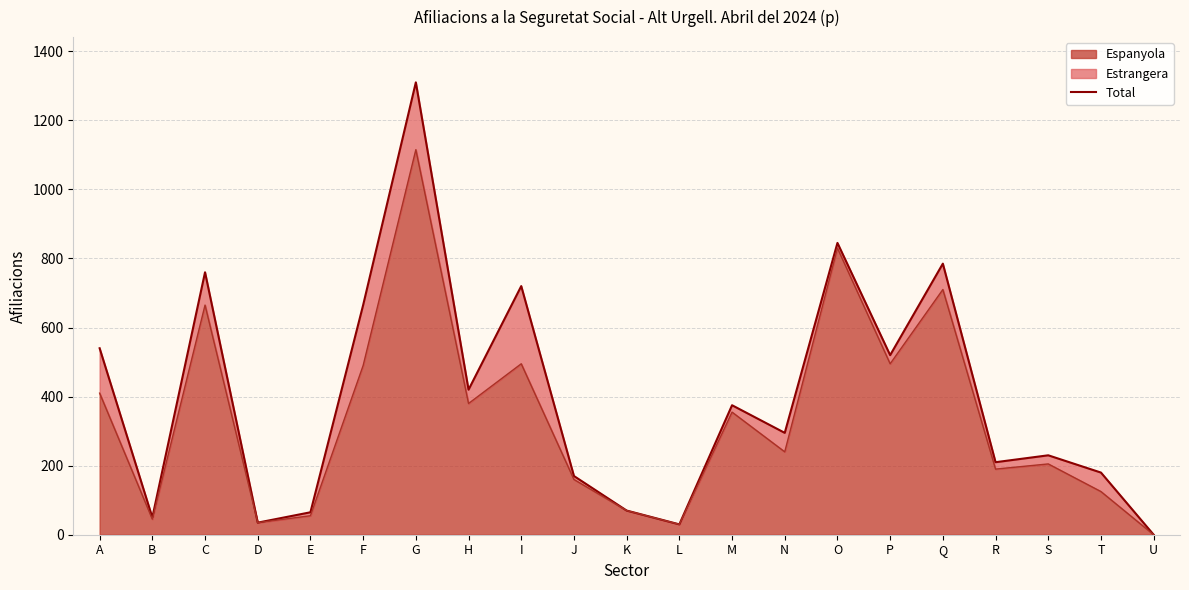

What is the greatest value displayed?

1310